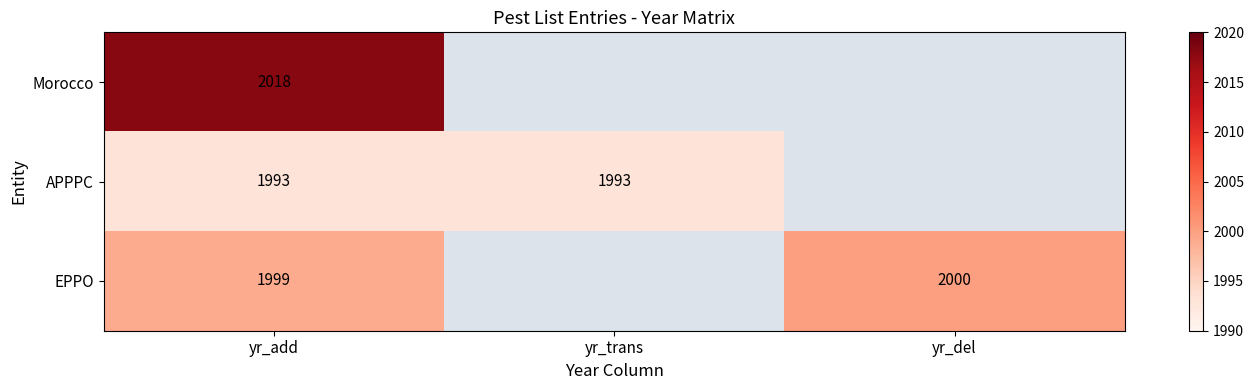

The value of APPPC at yr_trans is 2606. True or false?

False